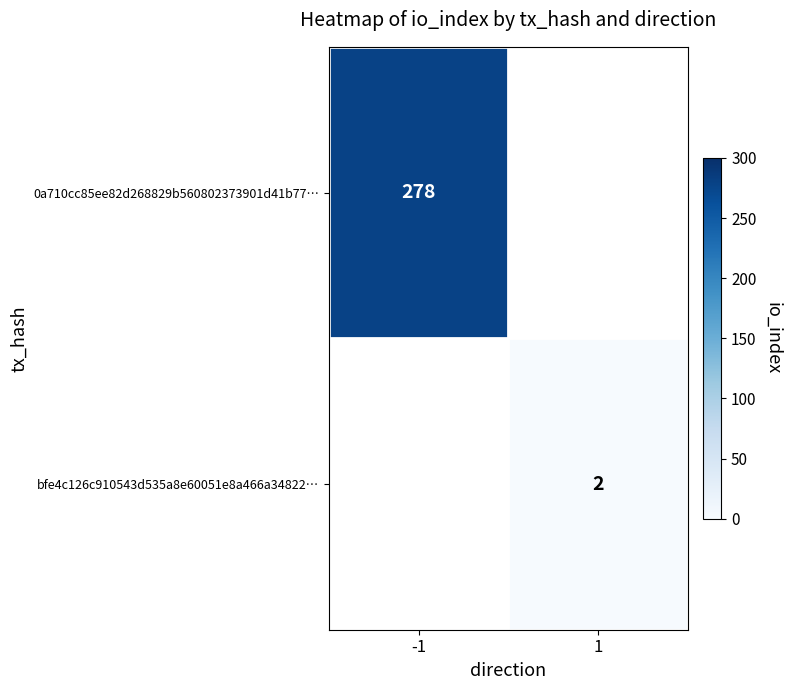

Is it true that 0a710cc85ee82d268829b560802373901d41b77… equals 278 at -1?

True